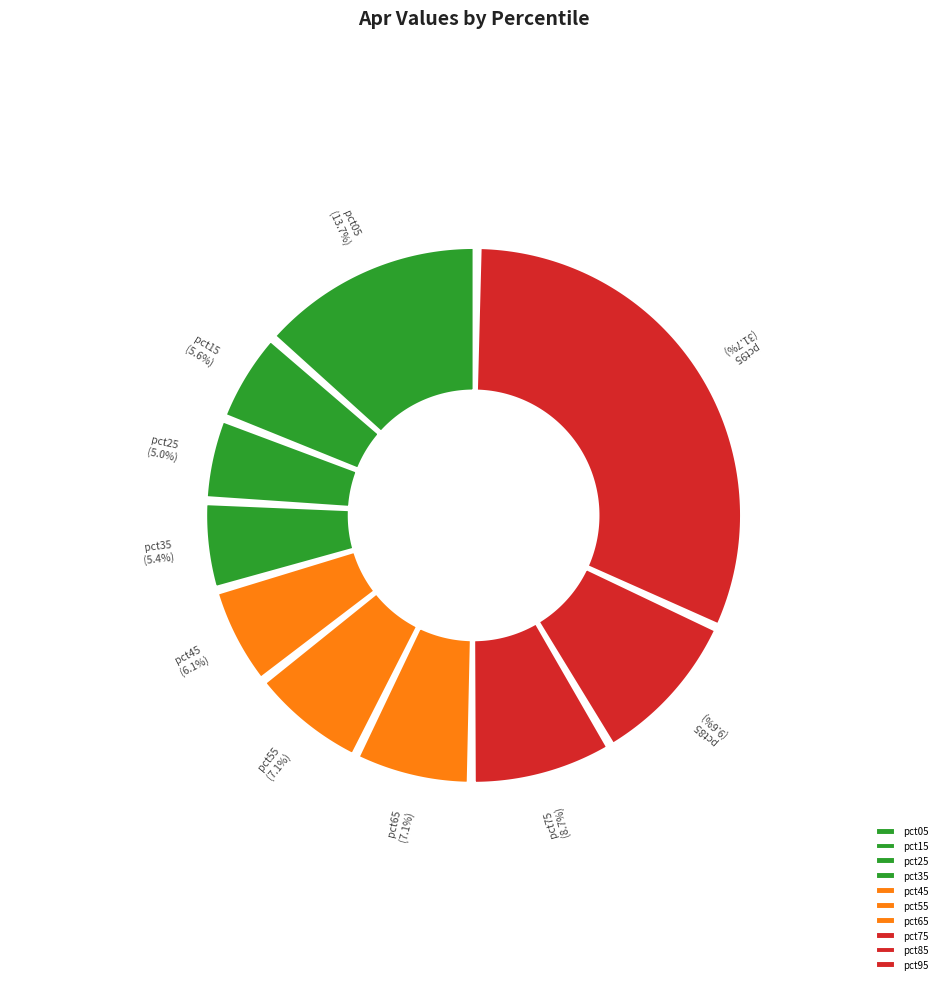

Does any single category account for the majority?

No